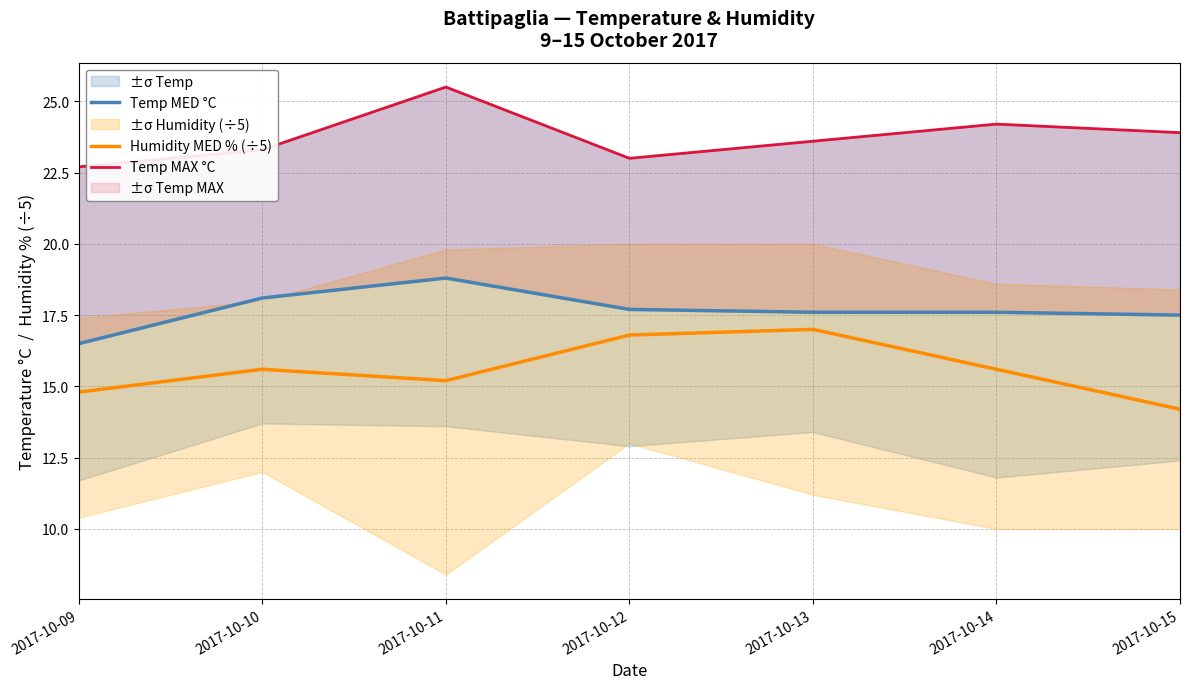

Reading left to right, transcribe all the data shown in this chart.

Temp MED °C: 2017-10-09=16.5	2017-10-10=18.1	2017-10-11=18.8	2017-10-12=17.7	2017-10-13=17.6	2017-10-14=17.6	2017-10-15=17.5
Humidity MED % (÷5): 2017-10-09=14.8	2017-10-10=15.6	2017-10-11=15.2	2017-10-12=16.8	2017-10-13=17.0	2017-10-14=15.6	2017-10-15=14.2
Temp MAX °C: 2017-10-09=22.7	2017-10-10=23.3	2017-10-11=25.5	2017-10-12=23.0	2017-10-13=23.6	2017-10-14=24.2	2017-10-15=23.9